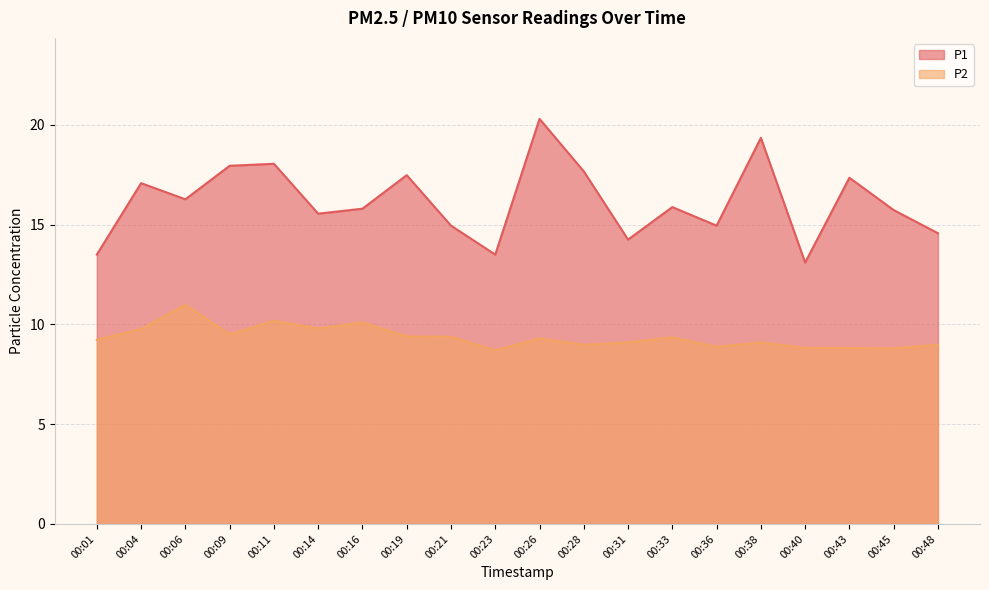

Which series has the largest range (max minus min)?

P1